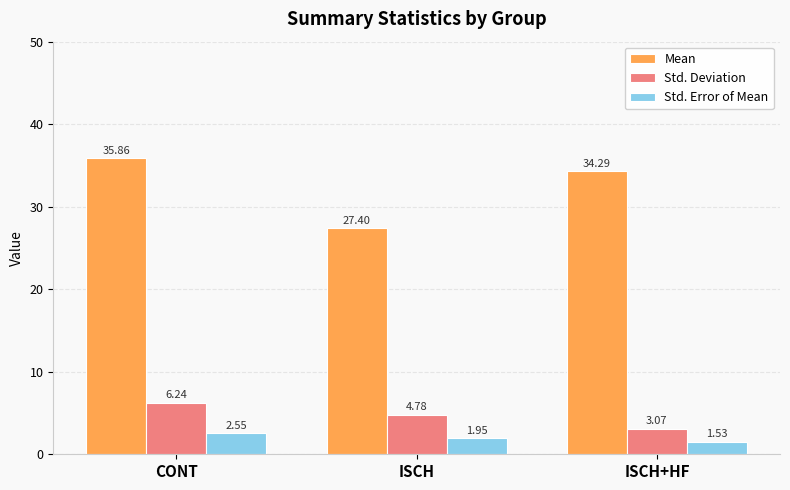

Which category has the lowest value in the Std. Deviation series?

ISCH+HF